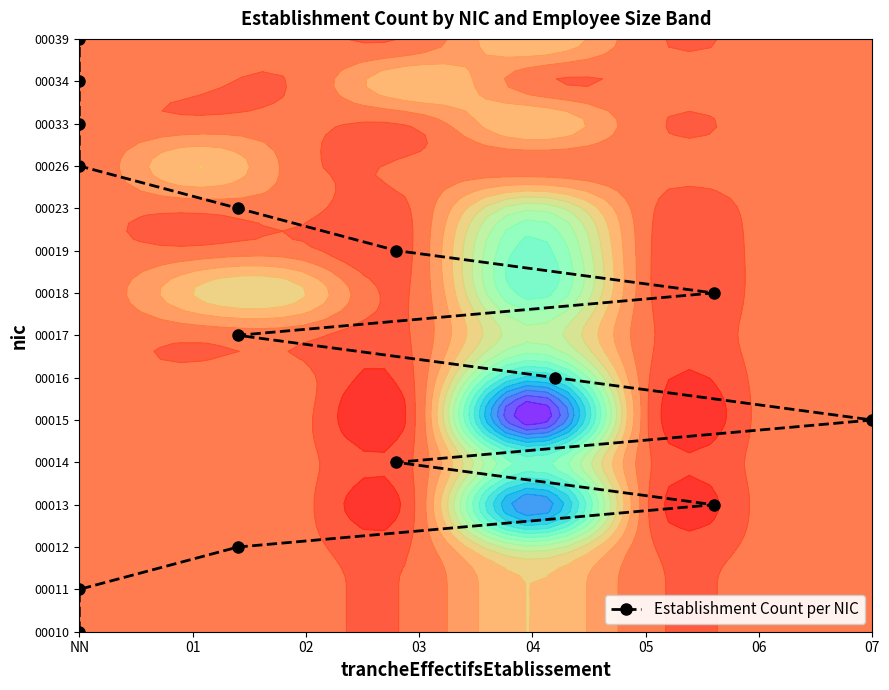

The value at 10 is 13. True or false?

False